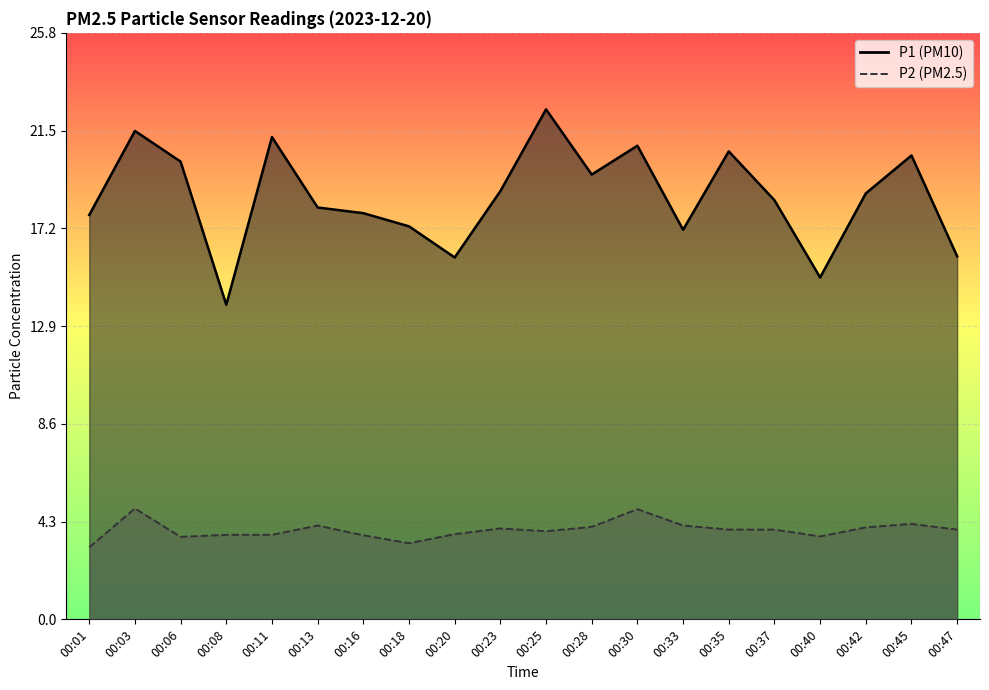

Is the value of P2 line at 00:03 greater than the value of P1 line at 00:28?

No